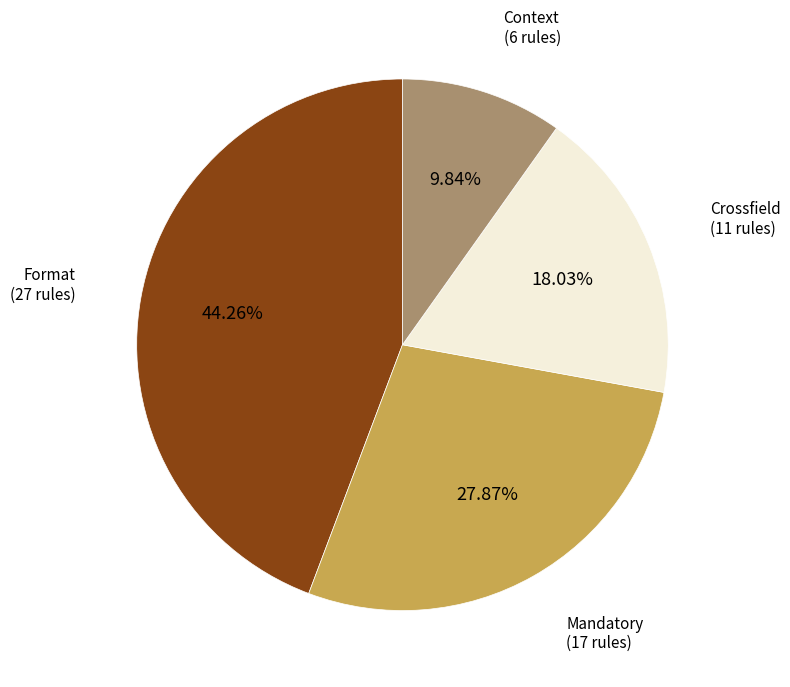

Does any single category account for the majority?

No